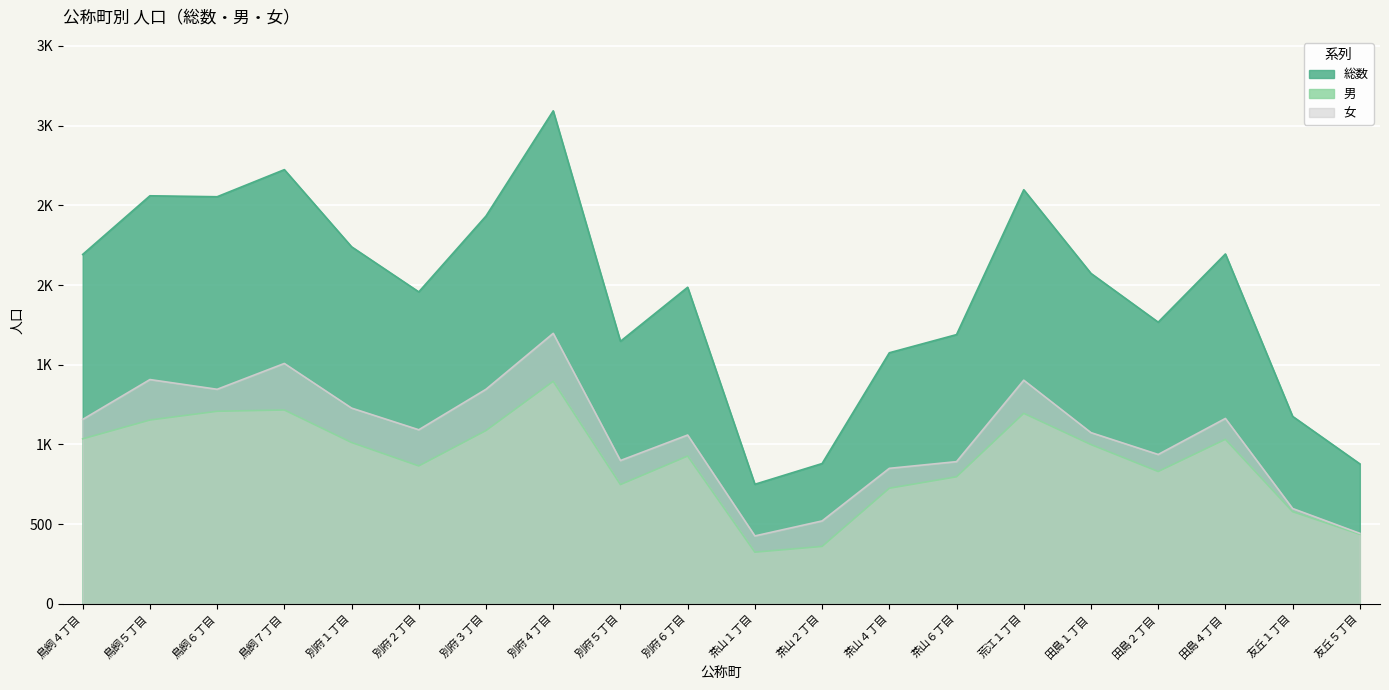

Which category has the lowest value in the 男 series?

茶山１丁目